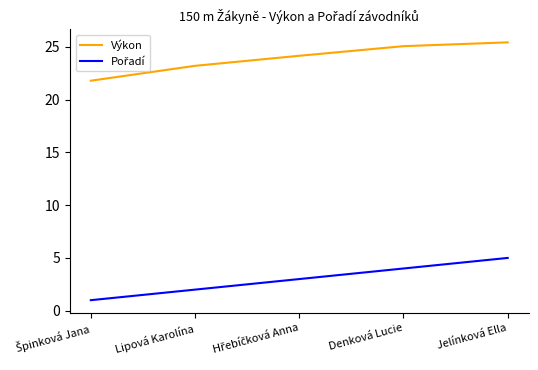

What position from the left is Jelínková Ella?

5